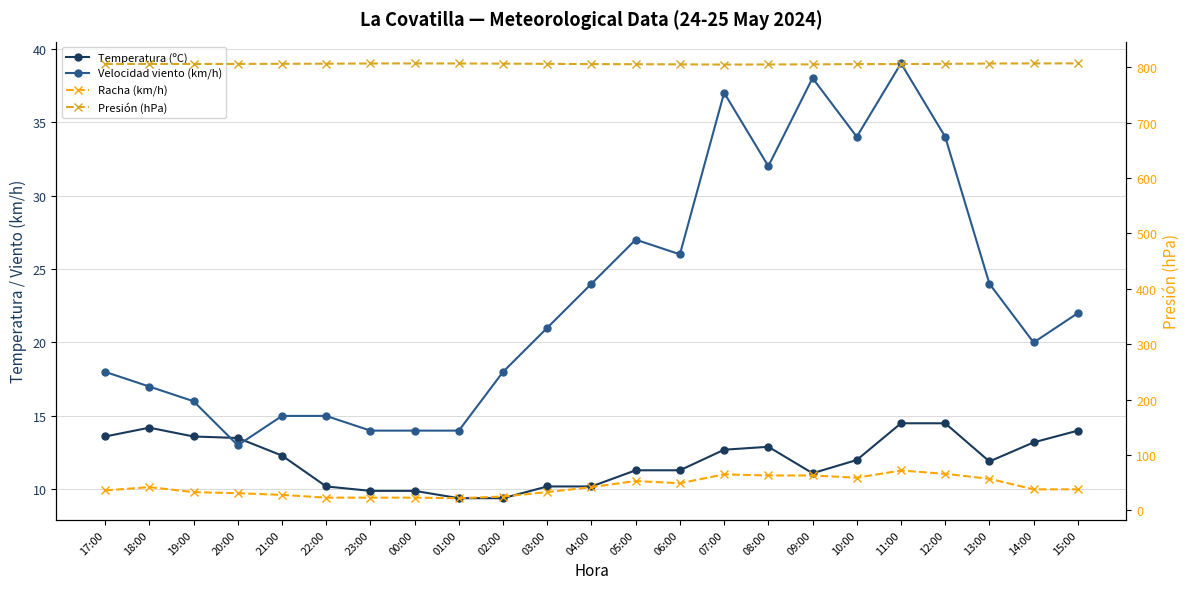

Rank the series by their maximum value, from highest to lowest.

Presión (hPa), Racha (km/h), Velocidad viento (km/h), Temperatura (ºC)